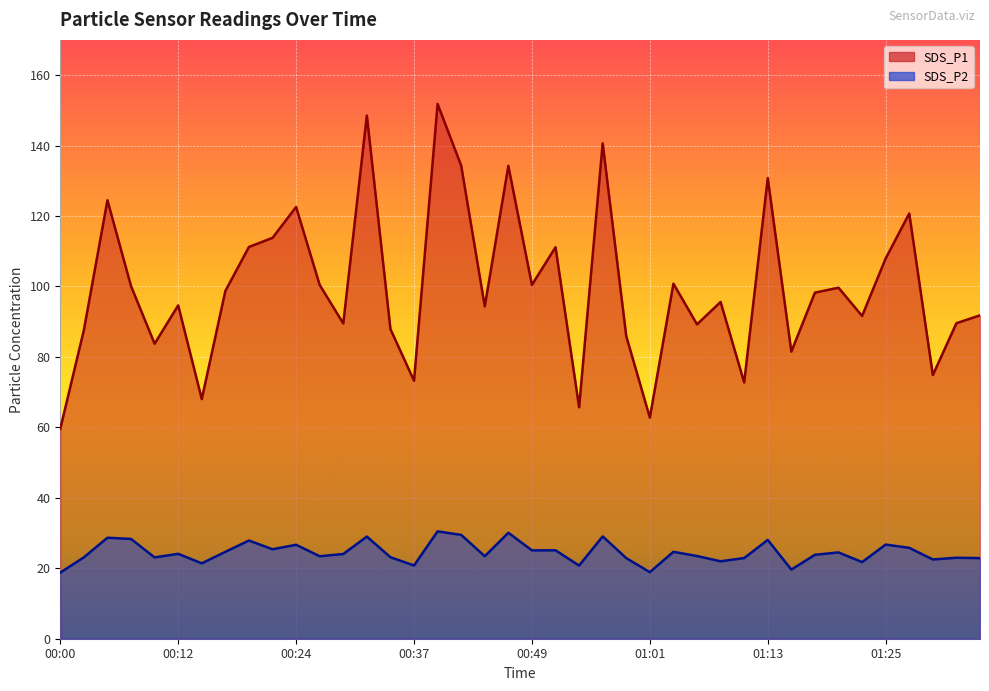

True or false: SDS_P2 and SDS_P1 intersect in this chart.

False